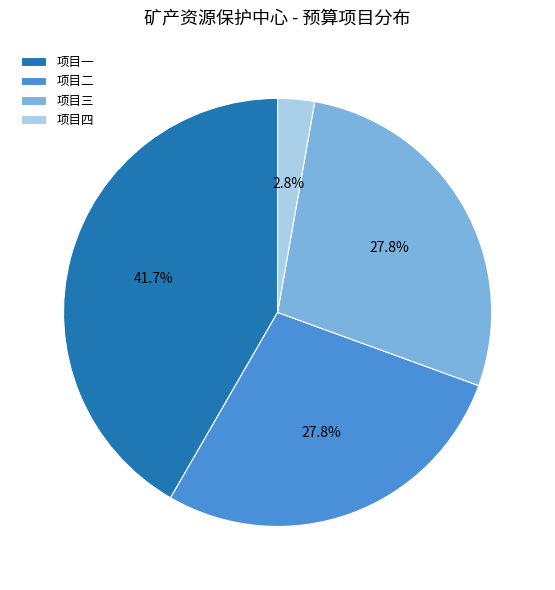

To the nearest percent, what is the average slice percentage?

25%